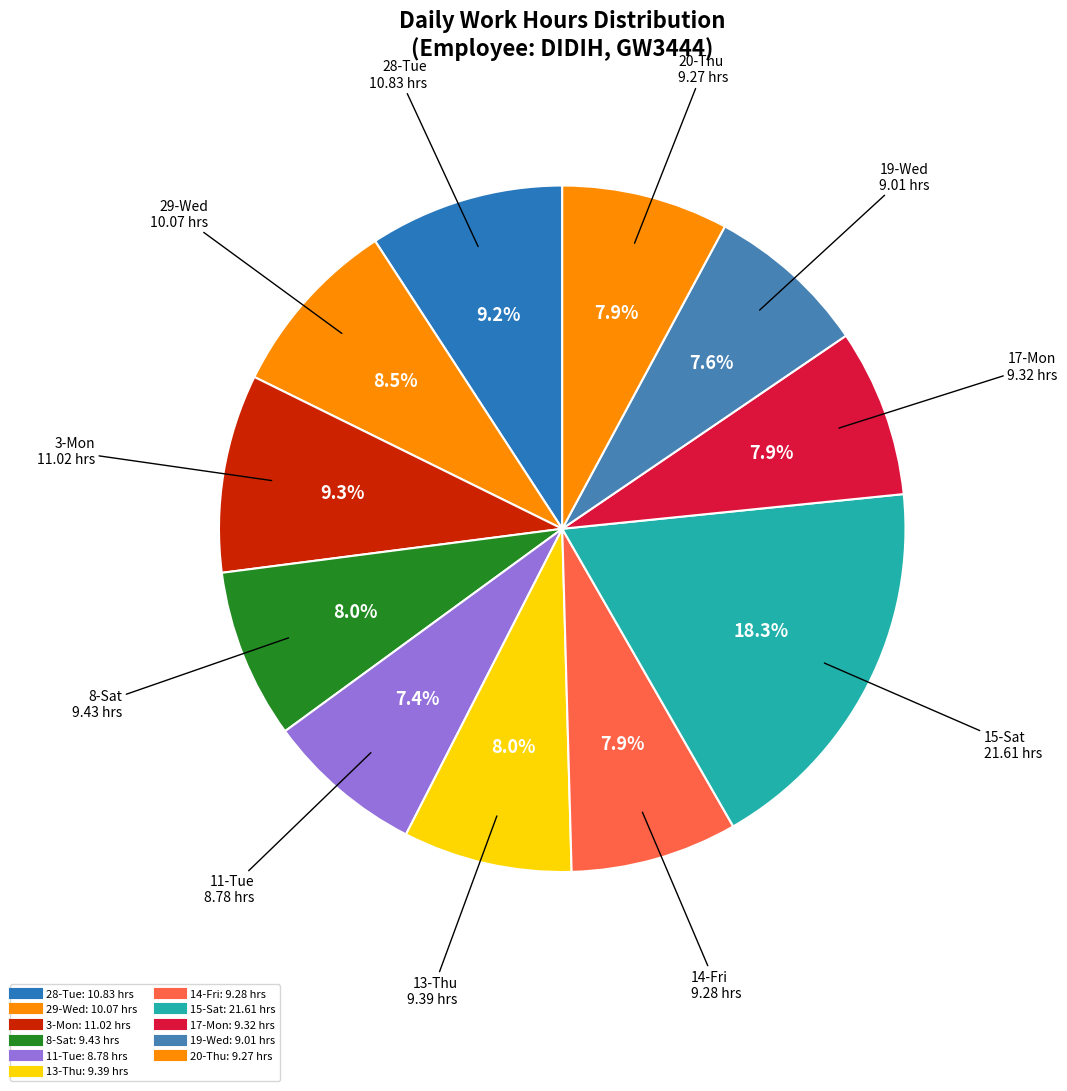

Combined, what portion of the pie is 8-Sat and 19-Wed?

15.6%